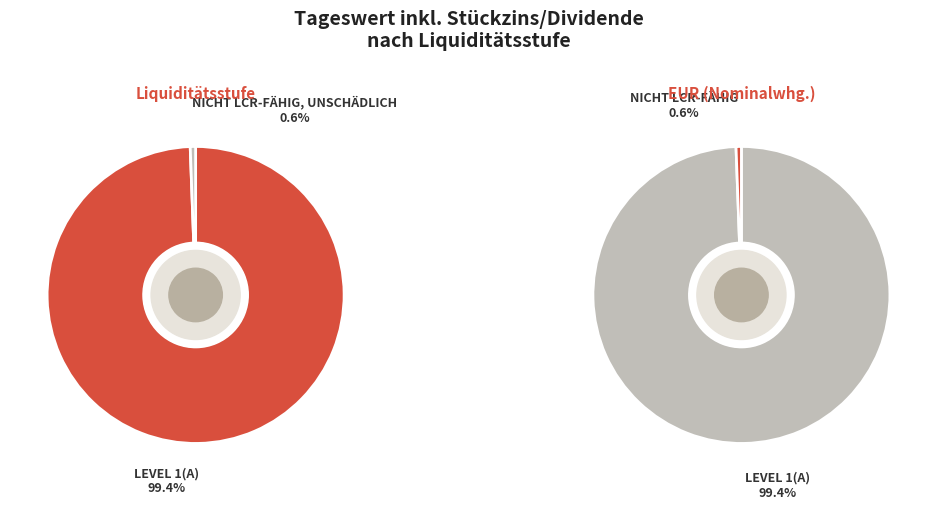

Count the number of slices in the pie.

2